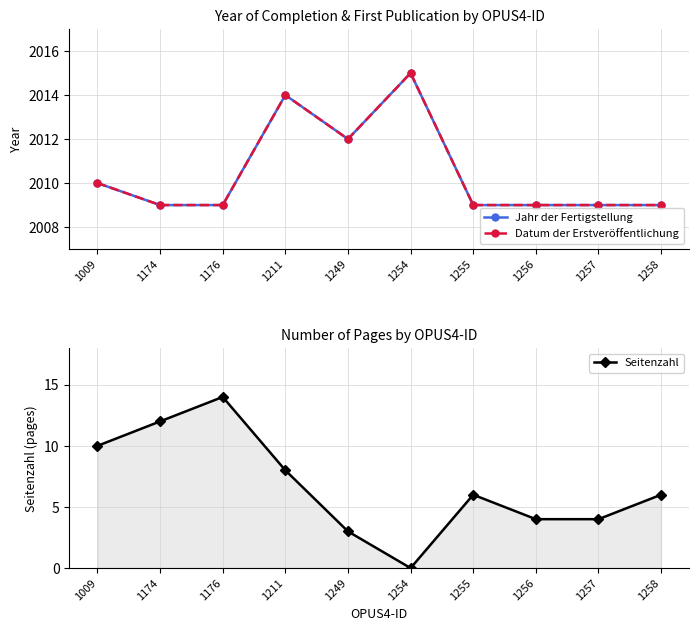

Reading left to right, transcribe all the data shown in this chart.

Jahr der Fertigstellung: 1009=2010	1174=2009	1176=2009	1211=2014	1249=2012	1254=2015	1255=2009	1256=2009	1257=2009	1258=2009
Datum der Erstveröffentlichung: 1009=2010	1174=2009	1176=2009	1211=2014	1249=2012	1254=2015	1255=2009	1256=2009	1257=2009	1258=2009
Seitenzahl: 1009=10	1174=12	1176=14	1211=8	1249=3	1254=0	1255=6	1256=4	1257=4	1258=6